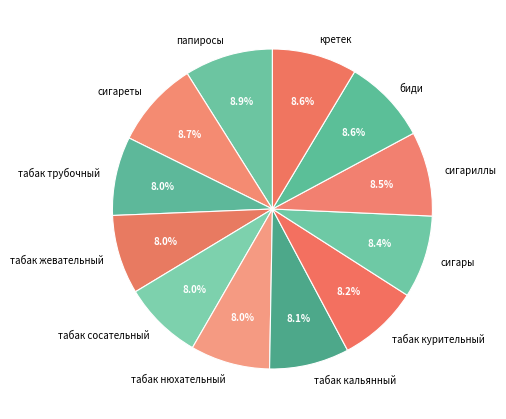

What percentage do табак нюхательный and табак кальянный together represent?

16.1%